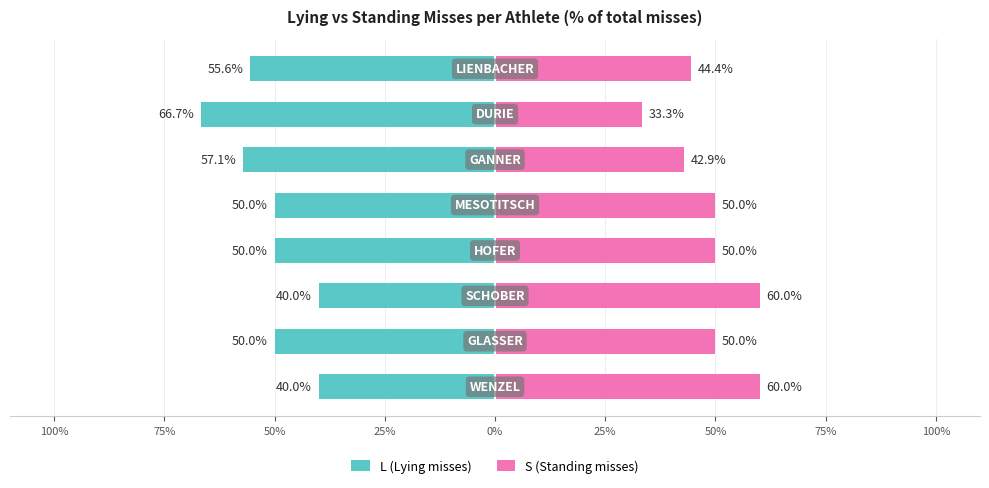

How many values in the L (Lying misses) series exceed -50?

2